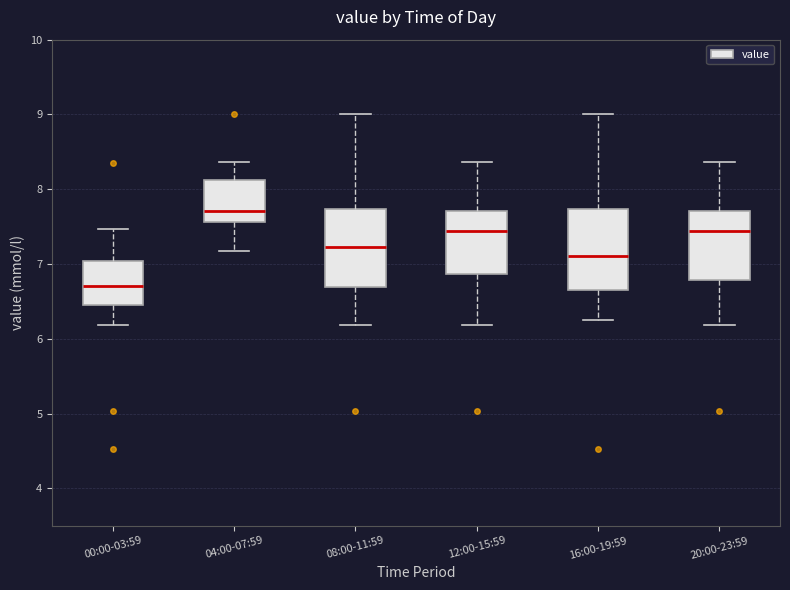

Where does the upper whisker of the box for 16:00-19:59 end on the y-axis? The values are not printed on the chart, so give them approximately, as read against the axis.

9.0